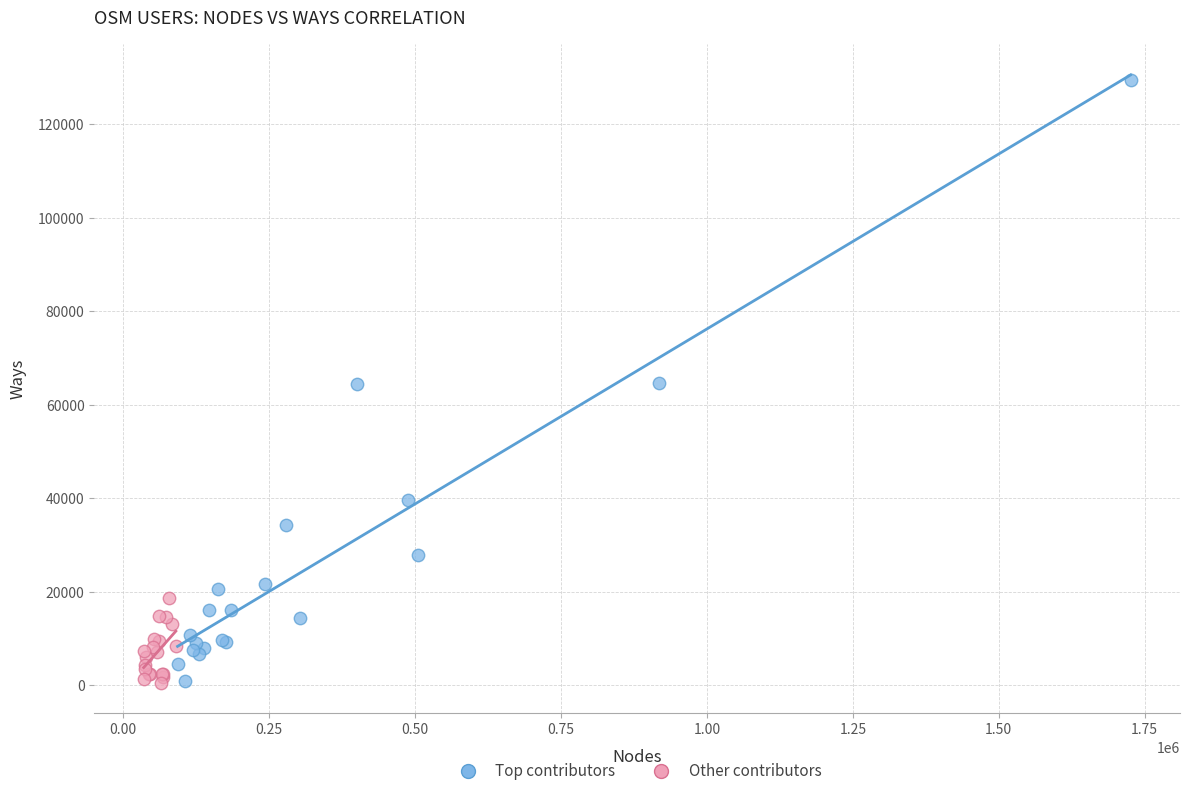

Which series has the widest spread of Y values?

Top contributors